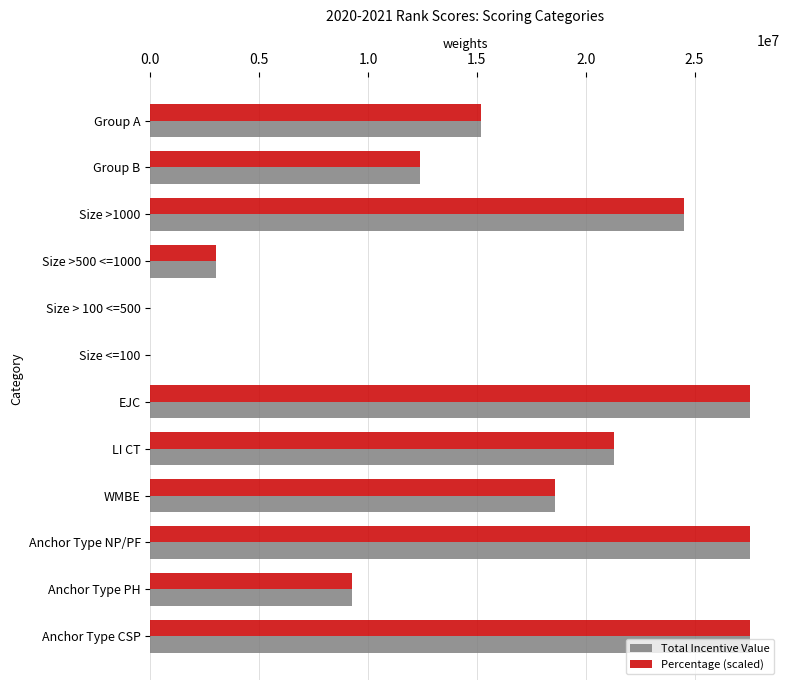

True or false: Total Incentive Value has a value of 20994170.1 at Group B.

False